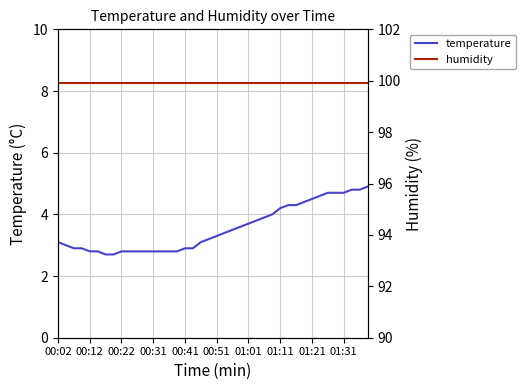

Which label corresponds to the largest value in the chart?

00:02